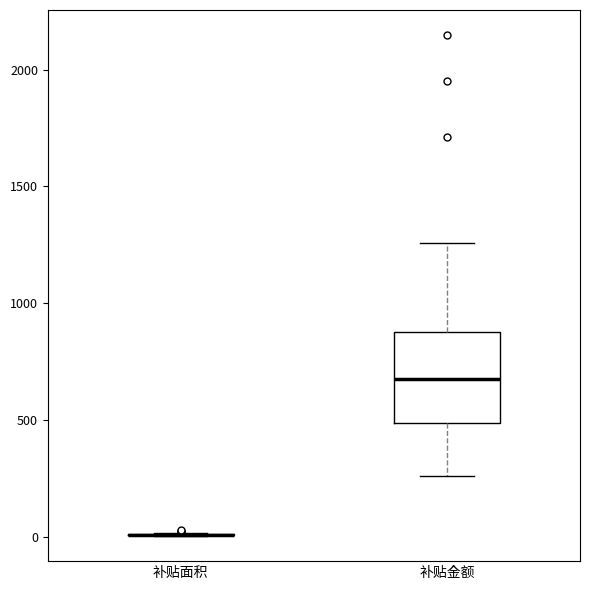

Which box is the tallest, from its lower edge to its upper edge?

补贴金额